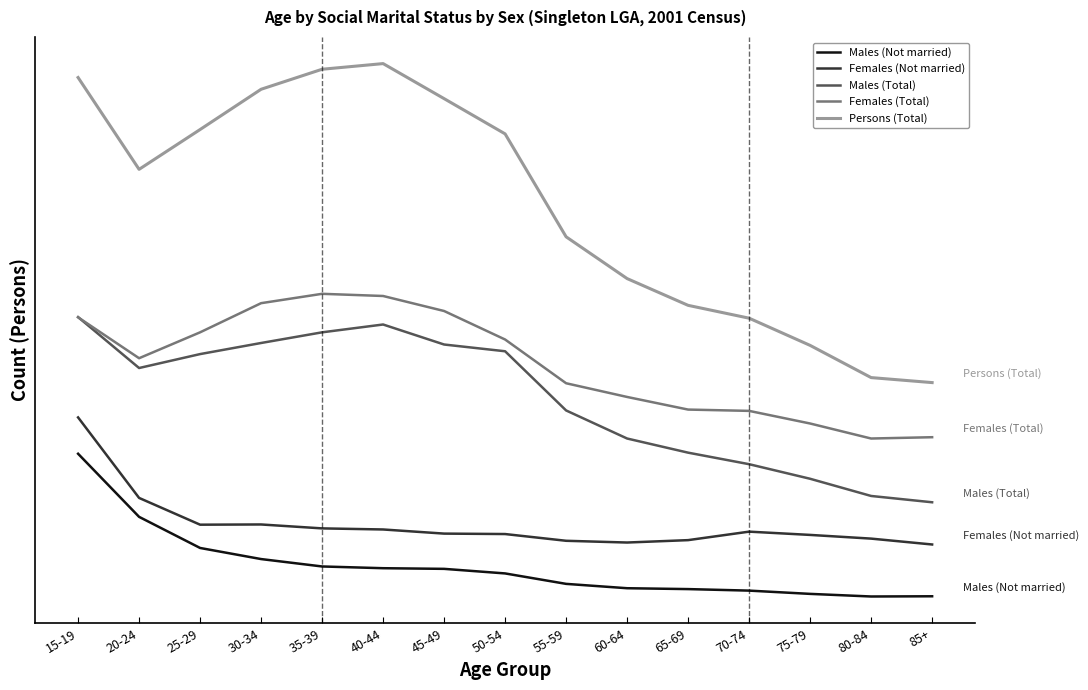

What is the lowest value of the Persons (Total) series?

1001